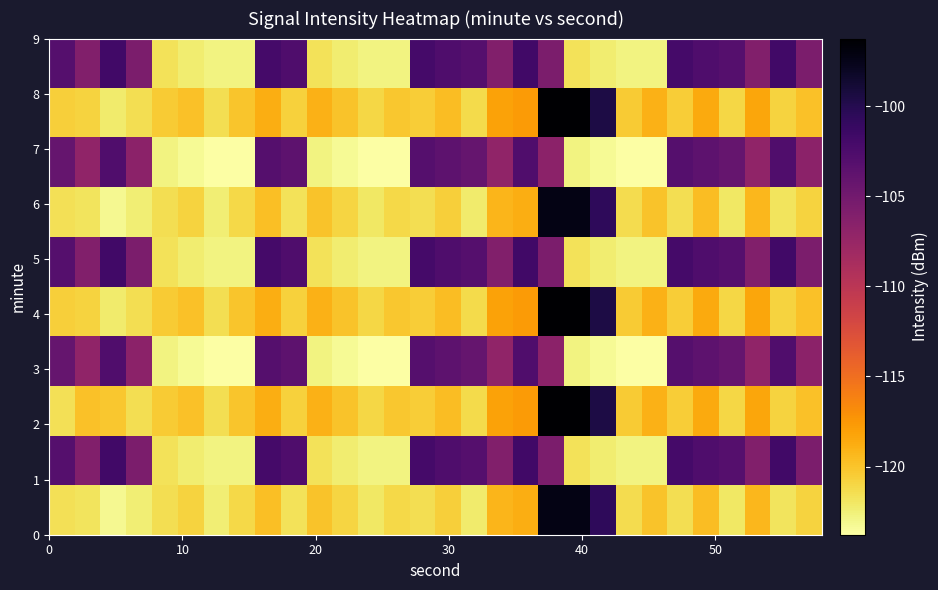

How many categories are shown in the chart?

30